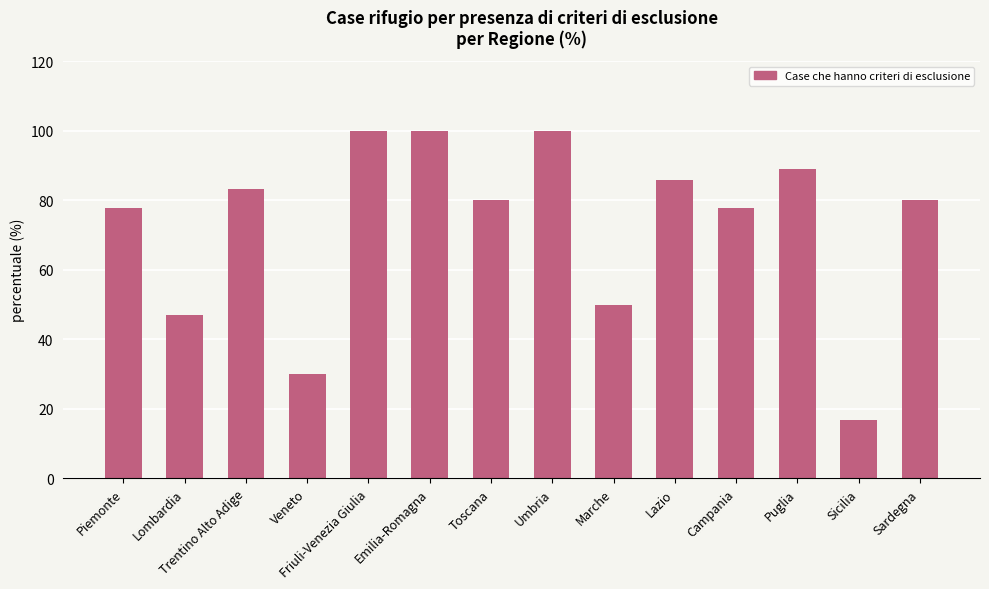

What is the label of the 4th bar from the right?

Campania